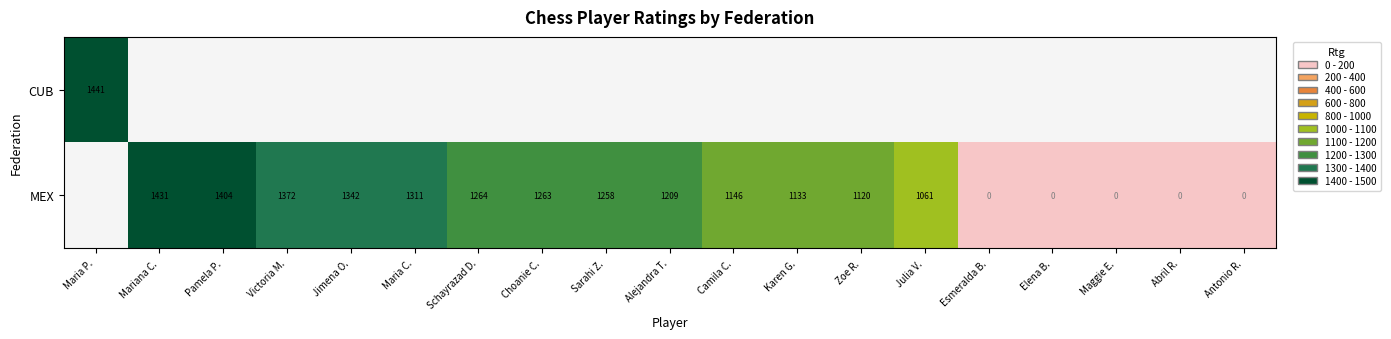

The value of CUB at Maria P. is 476.8. True or false?

False